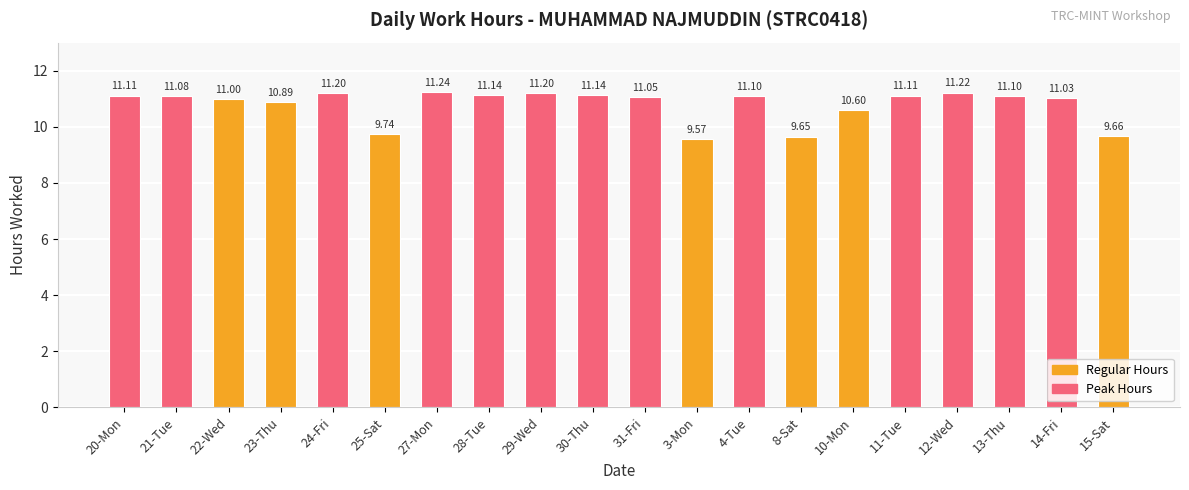

At which category does the chart reach its minimum across all series?

3-Mon